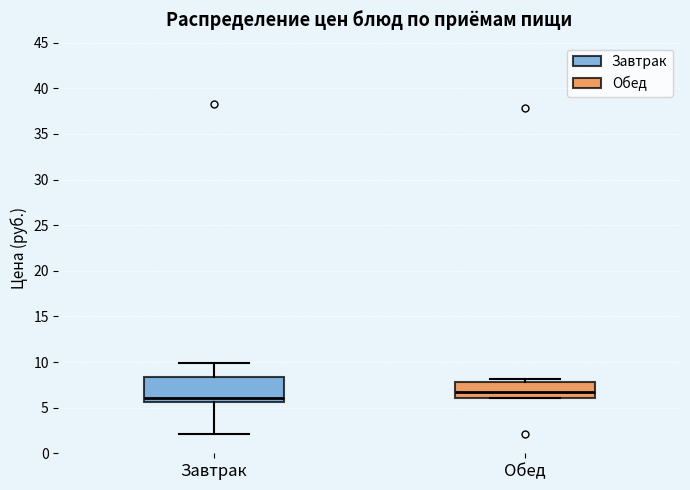

Reading left to right, read every box against the y-axis: the position of its median line, the range the box covers, and the ends of its whiskers. The values are not printed on the chart, so give them approximately, as read against the axis.

Завтрак: median 6.0, box 5.5 to 8.5, whiskers 2.0 to 10.0
Обед: median 6.5, box 6.0 to 8.0, whiskers 6.0 to 8.0 (just above the box's upper edge)